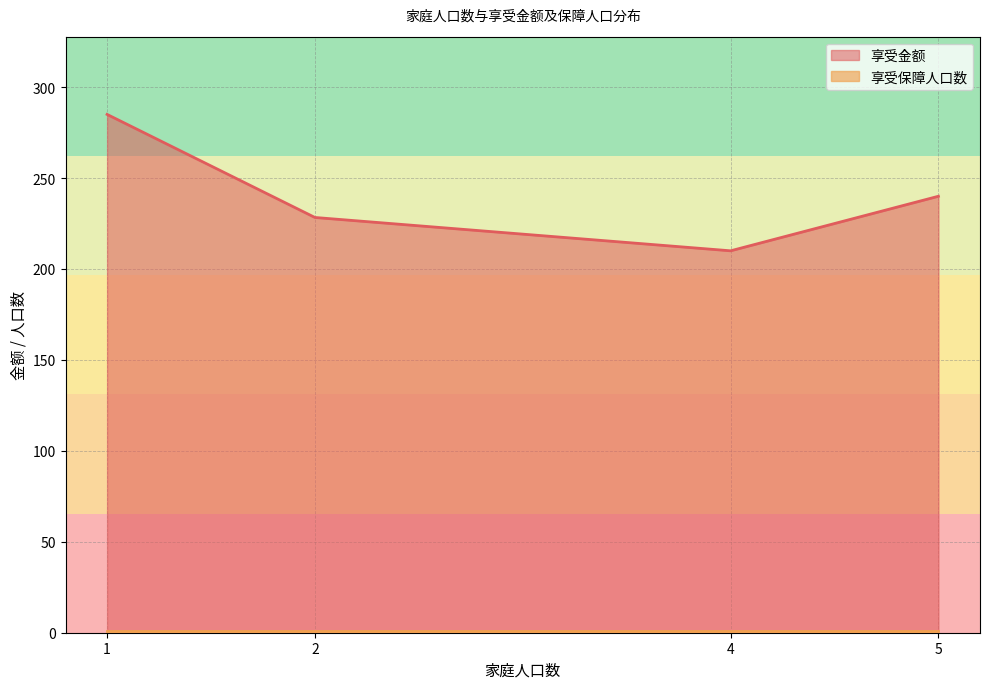

What is the sum of all 享受金额 values?

963.3